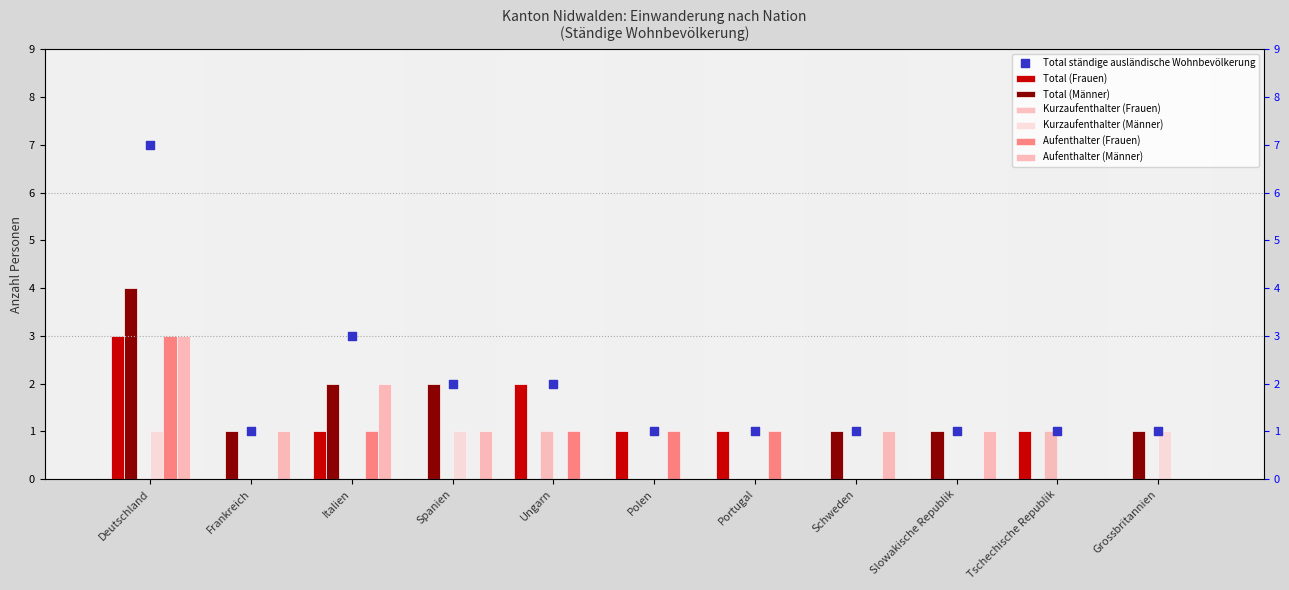

Is the value of Aufenthalter (Frauen) at Schweden greater than the value of Total (Frauen) at Tschechische Republik?

No